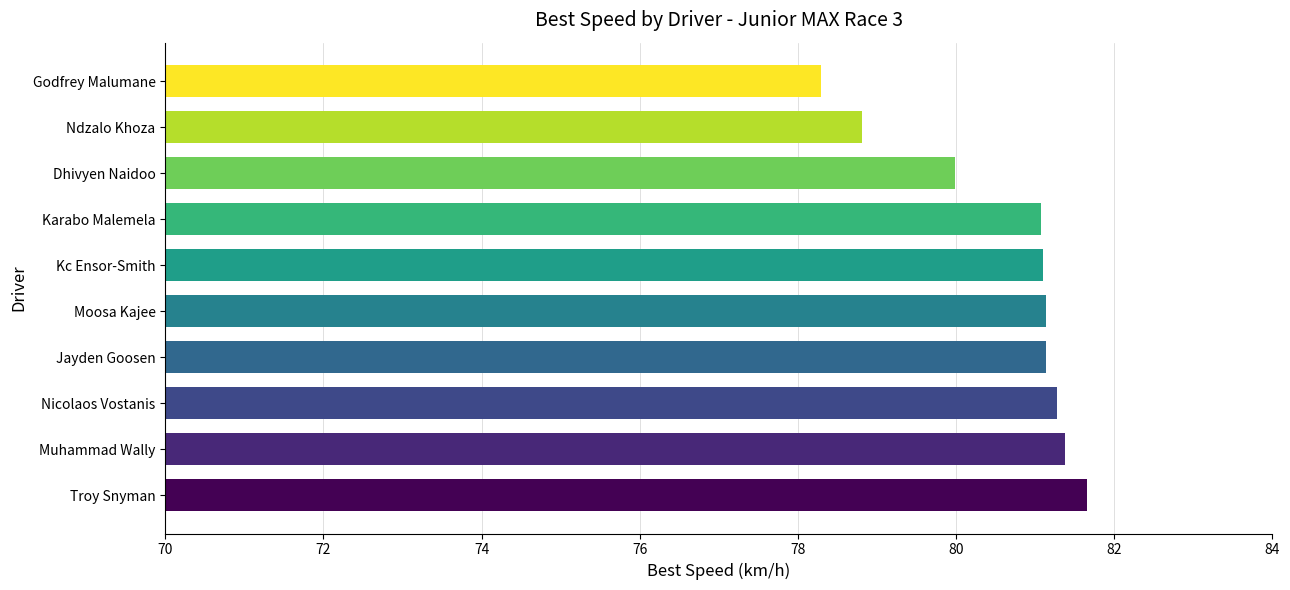

How many values are below 81?

3